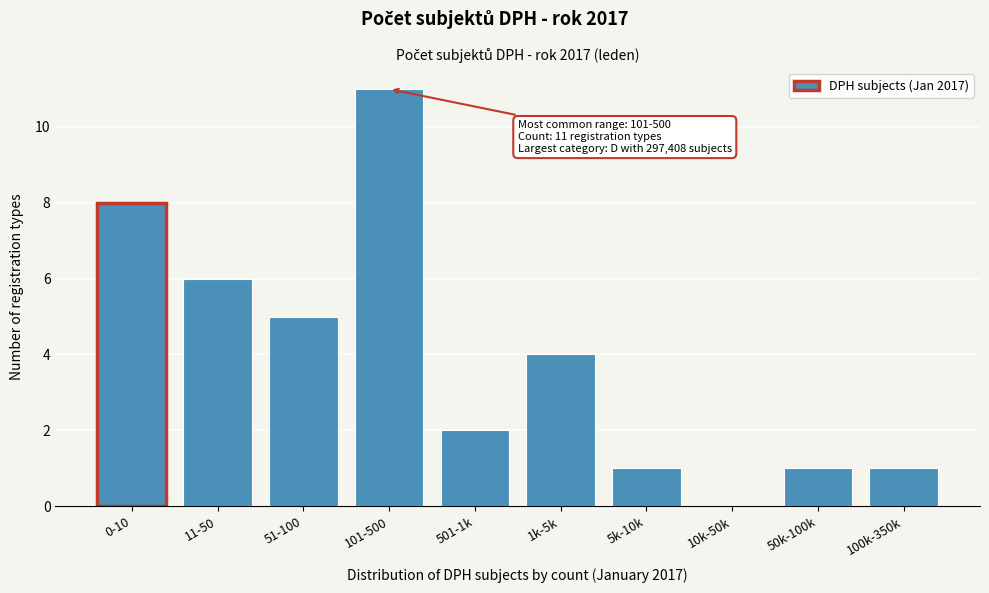

Reading left to right, list all the values displayed in this chart.

0-10=8	11-50=6	51-100=5	101-500=11	501-1k=2	1k-5k=4	5k-10k=1	10k-50k=0	50k-100k=1	100k-350k=1